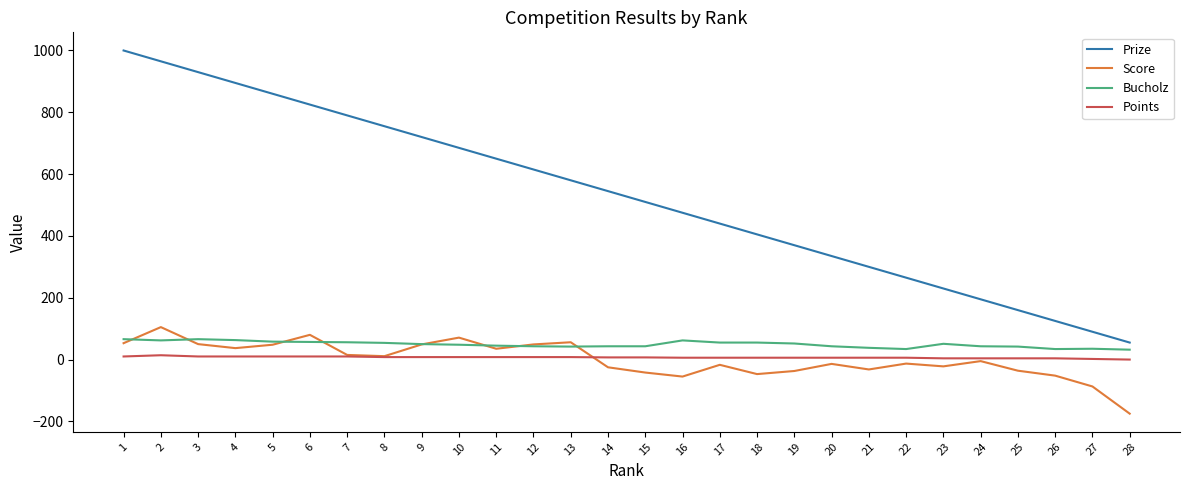

Which label corresponds to the largest value in the chart?

1